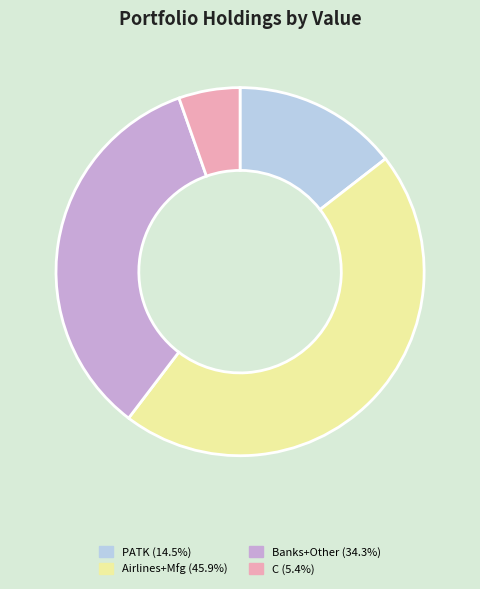

Does any single category account for the majority?

No